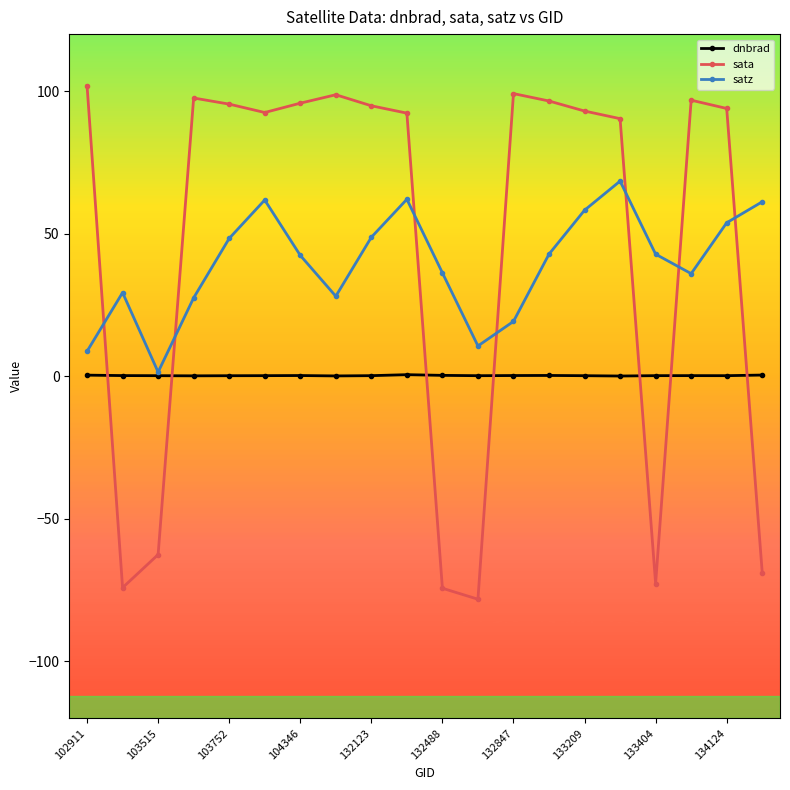

What is the smallest value displayed?

-78.2